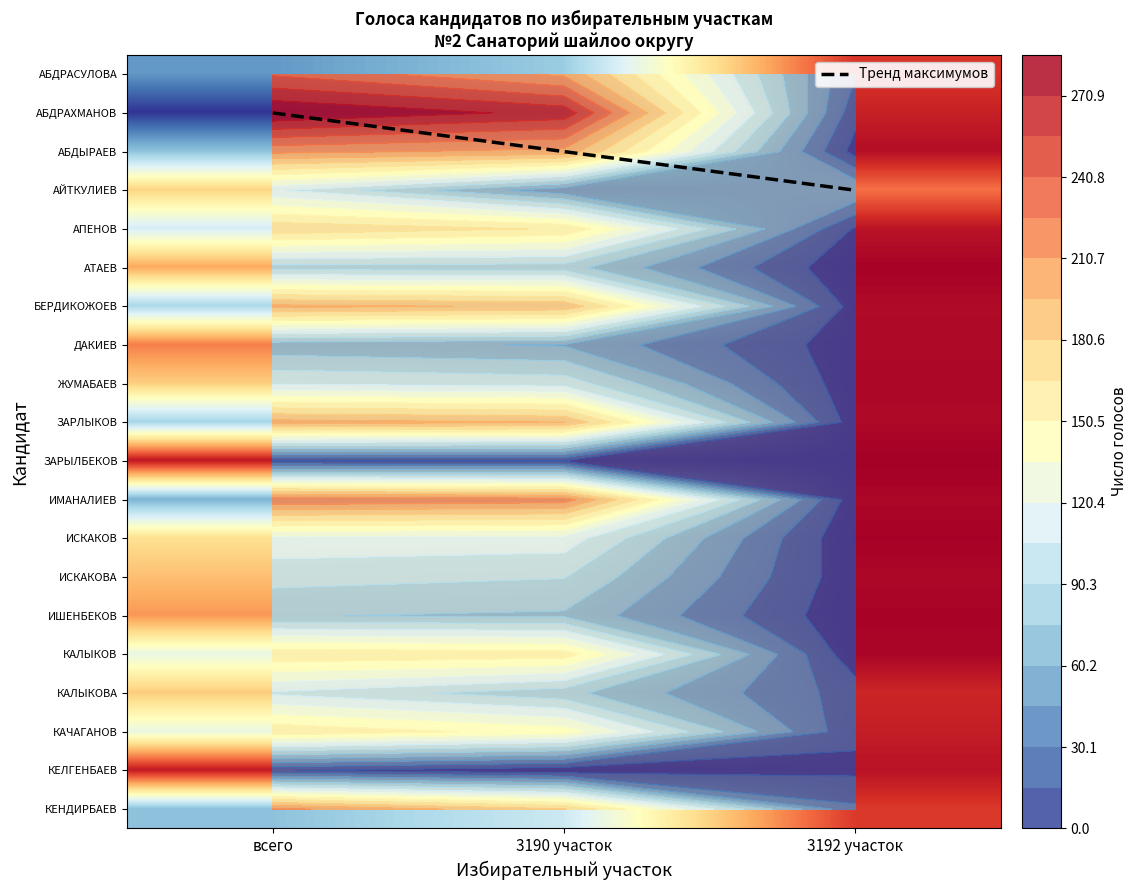

What is the total value across all series at 3192 участок?

263